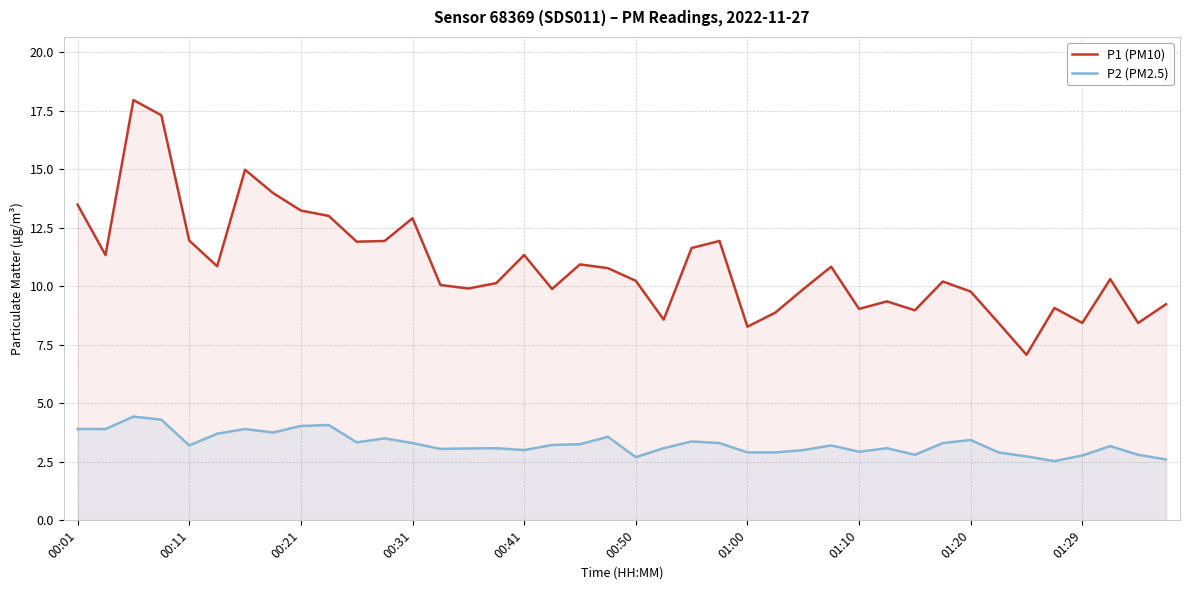

Which series has the largest range (max minus min)?

P1 (PM10)